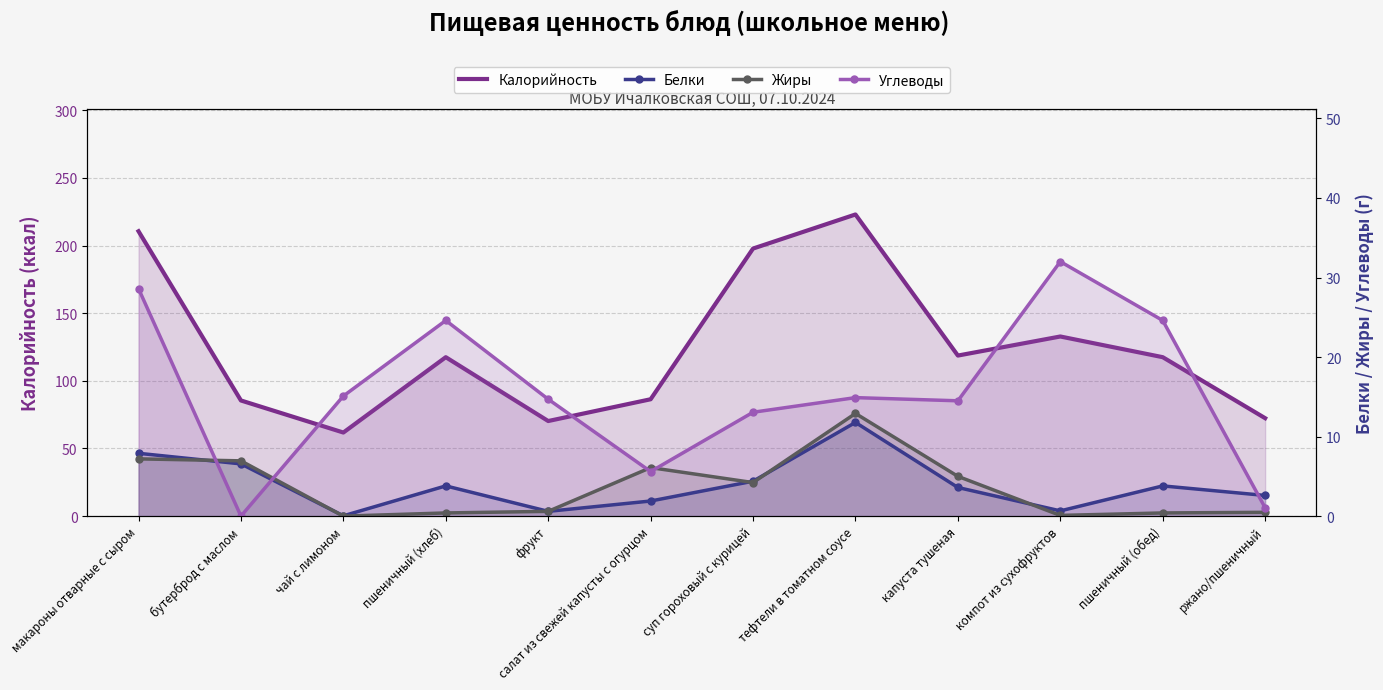

At which label does Углеводы reach its peak?

компот из сухофруктов